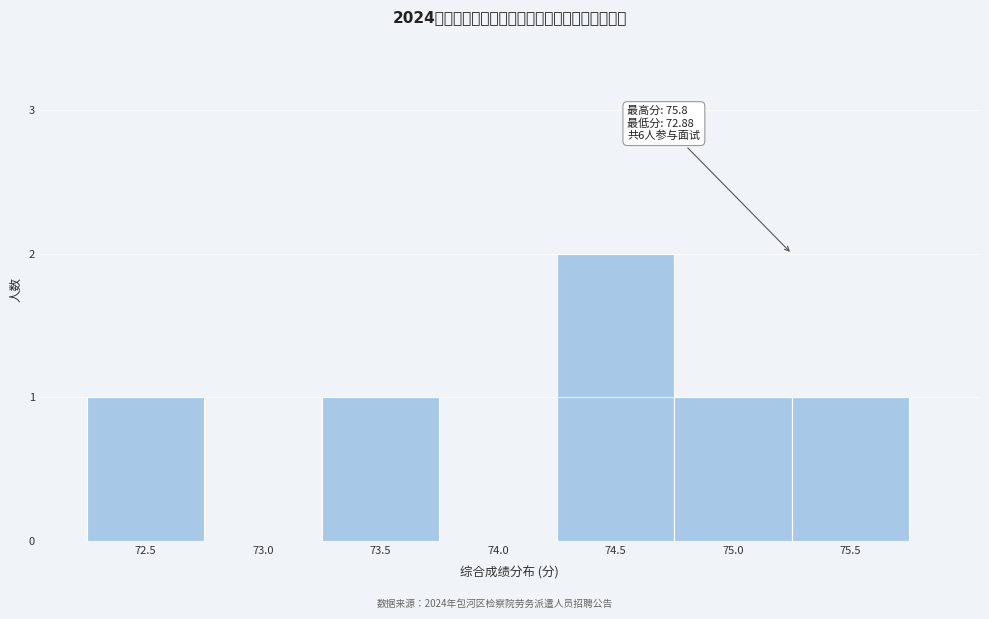

Reading left to right, list all the values displayed in this chart.

72.5=1	73.0=0	73.5=1	74.0=0	74.5=2	75.0=1	75.5=1